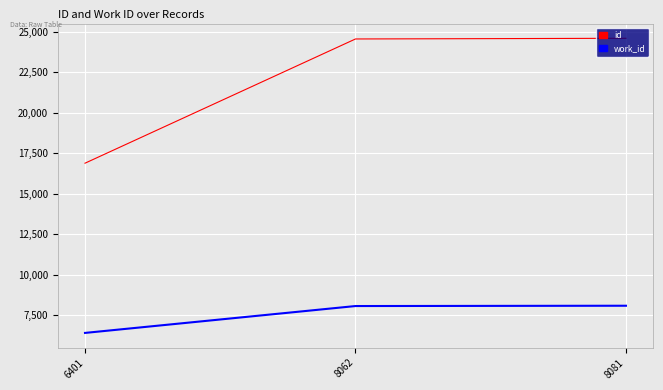

The value of work_id at 8081 is 5473. True or false?

False